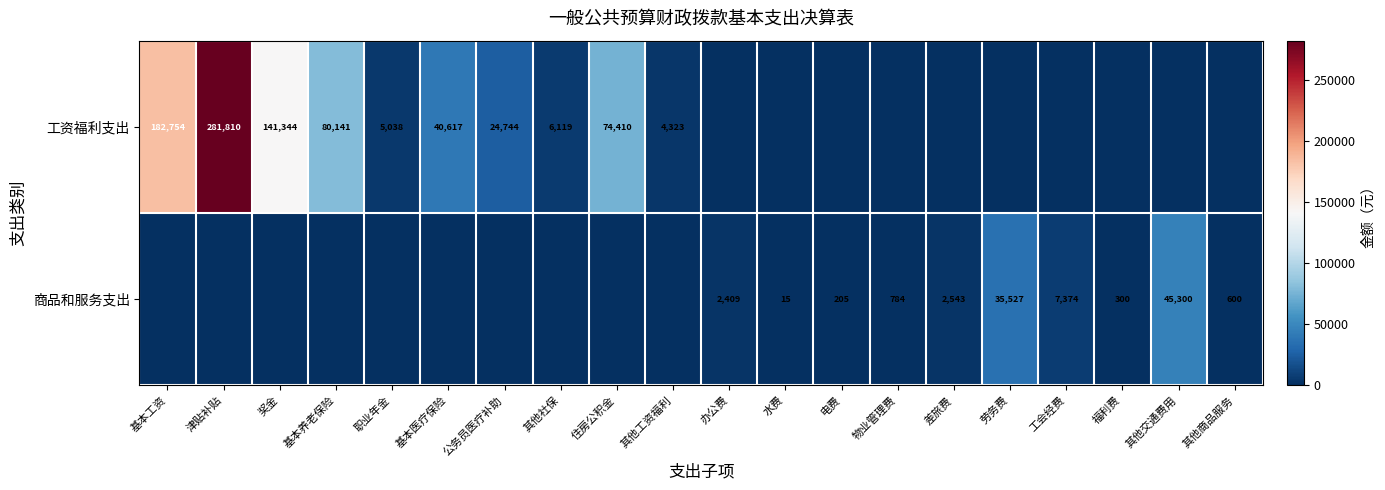

Is it true that 工资福利支出 equals 141344 at 奖金?

True